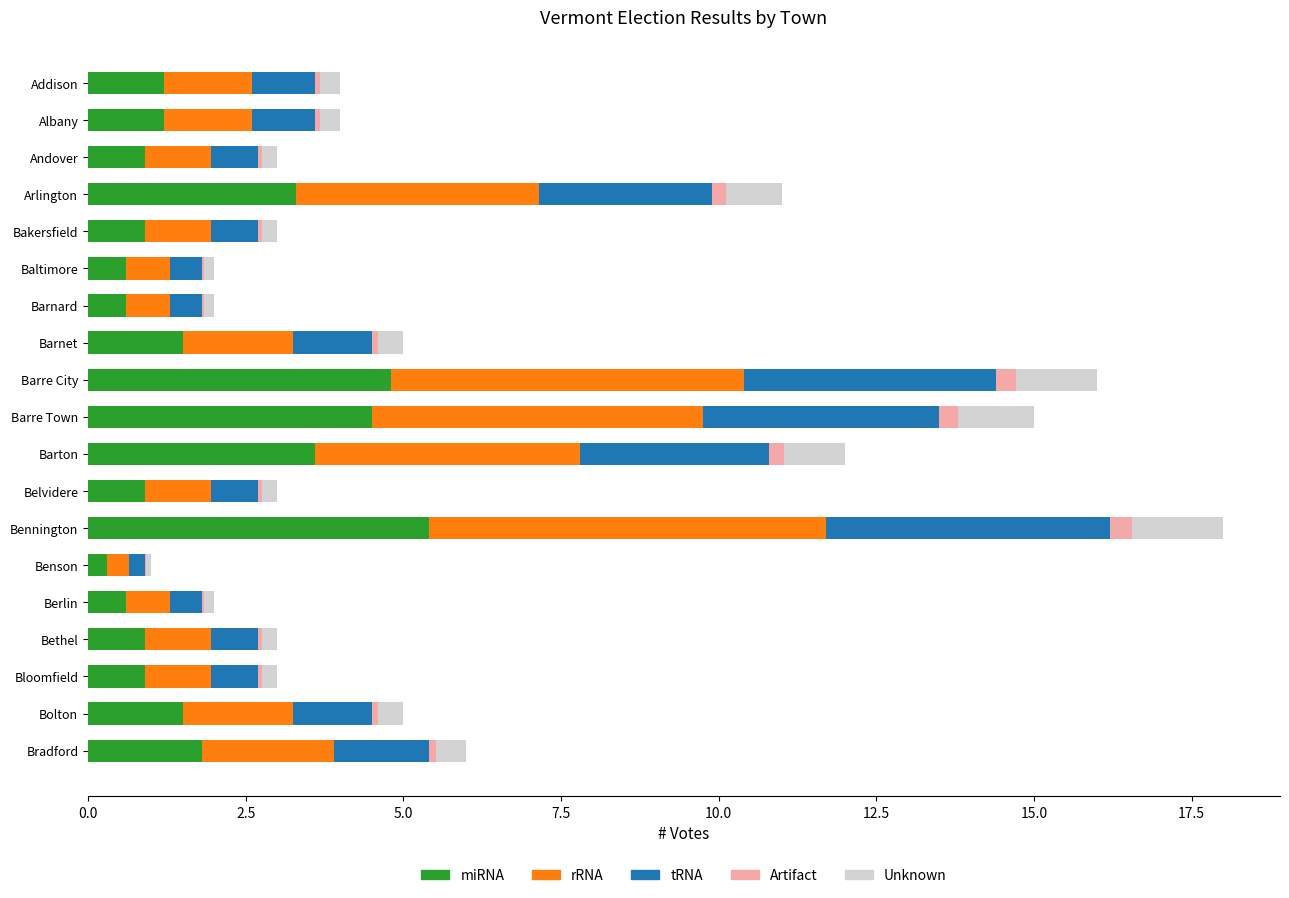

At which category is the sum across all series the highest?

Bennington